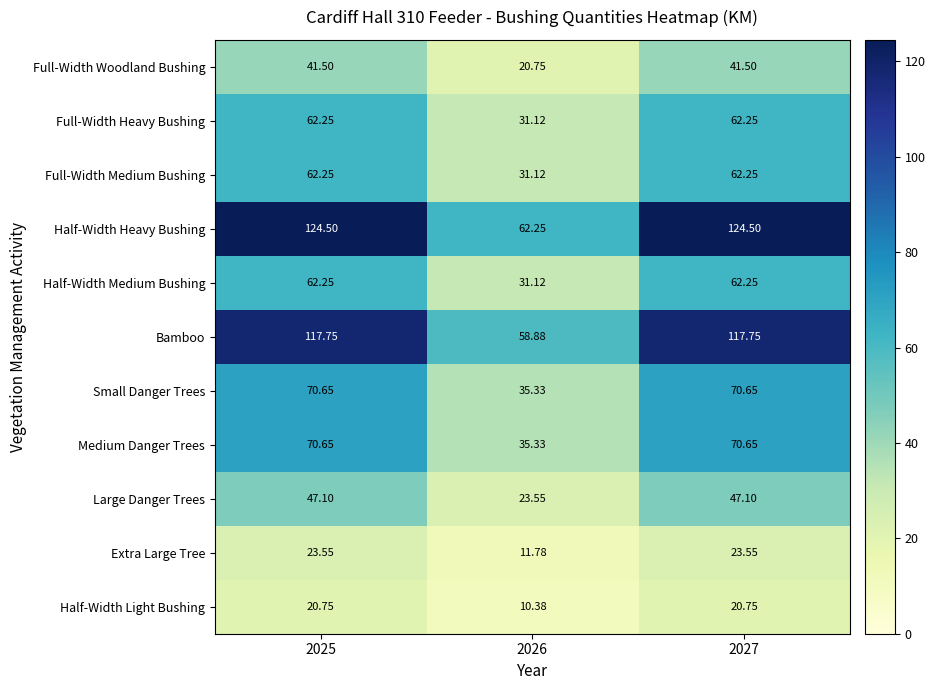

Which series has the largest total across all categories?

Half-Width Heavy Bushing